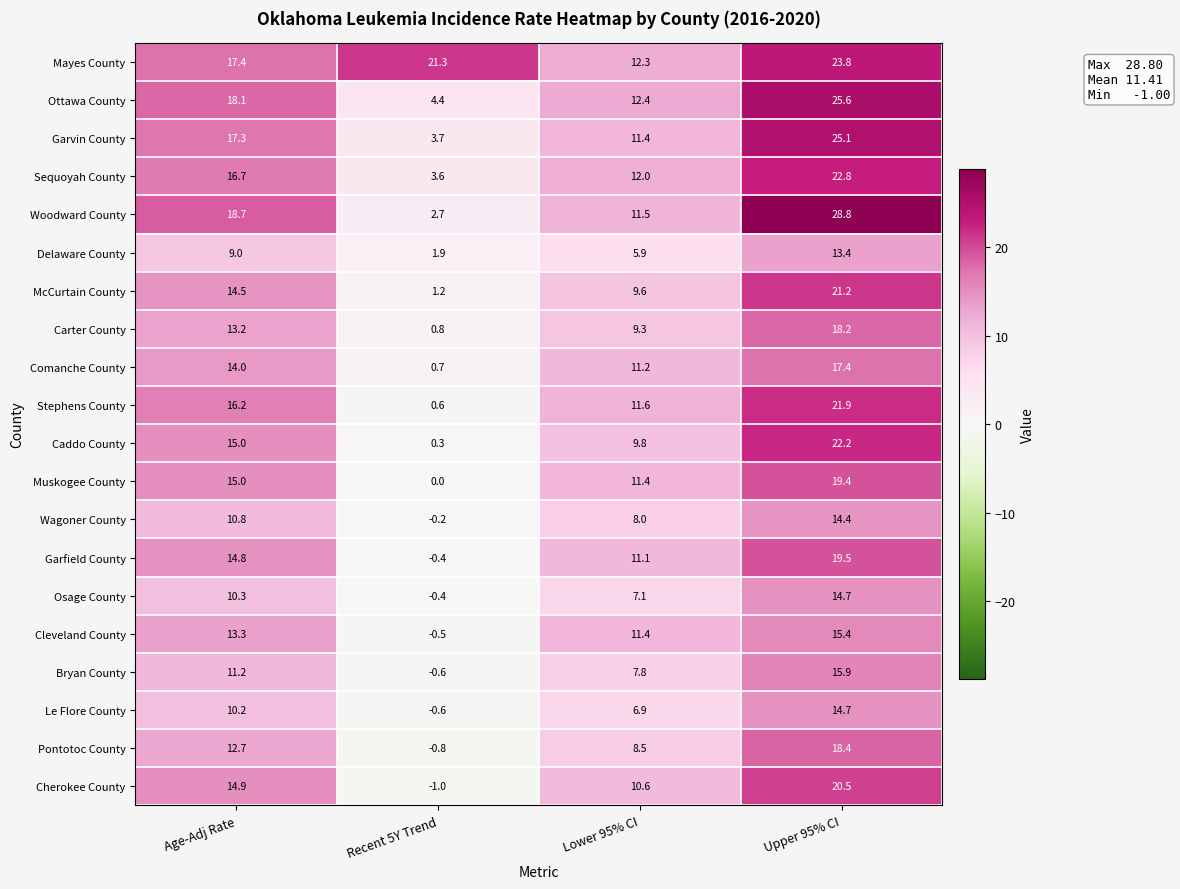

Read the Wagoner County value at Age-Adj Rate.

10.8